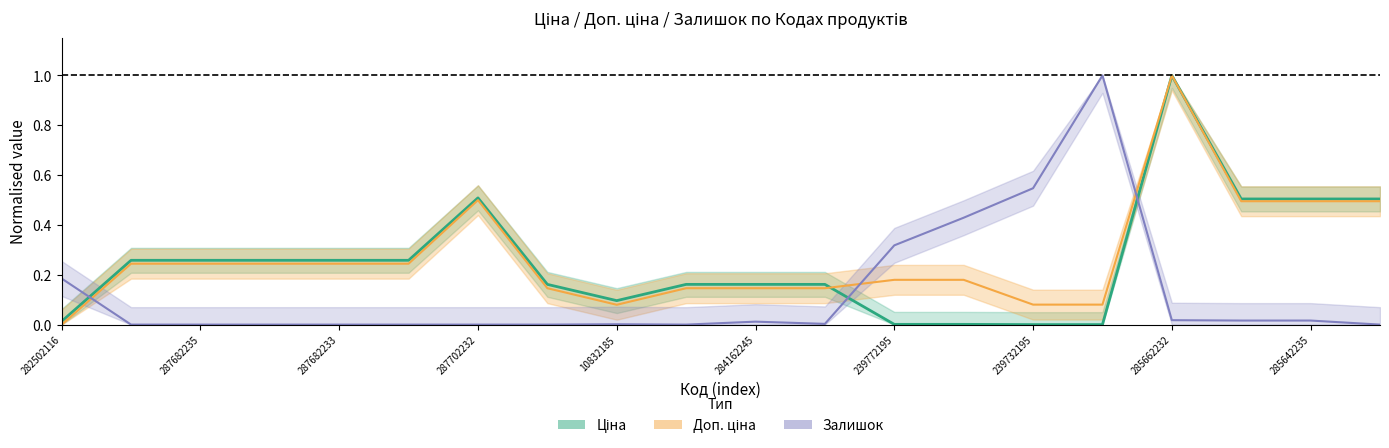

How many lines are shown in the chart?

3